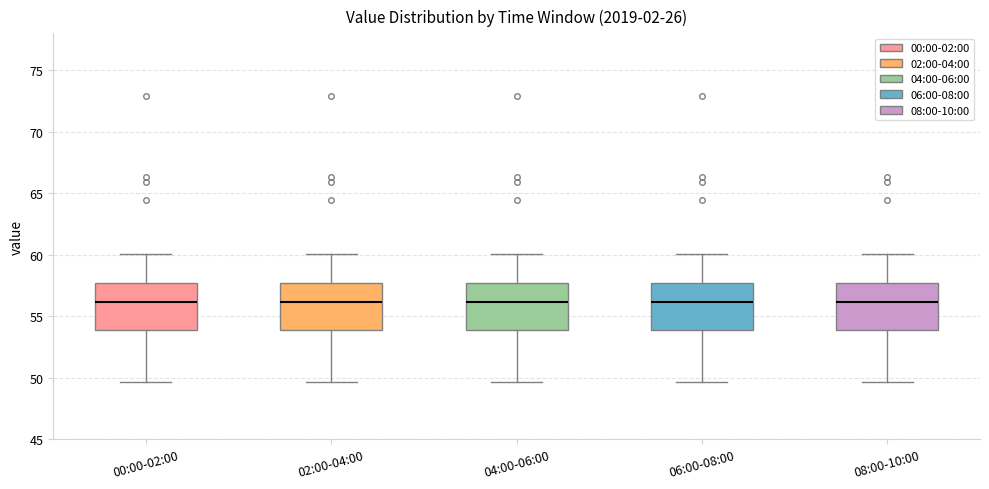

Where is the upper edge of the box for 06:00-08:00 on the y-axis? The values are not printed on the chart, so give them approximately, as read against the axis.

57.5